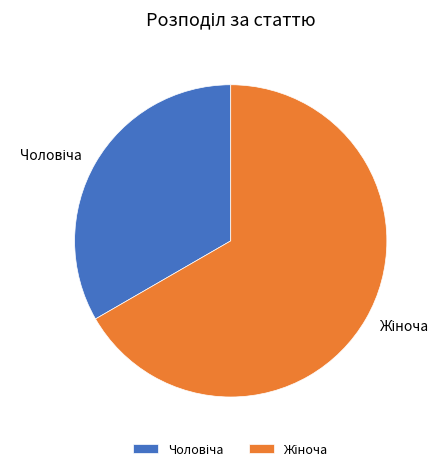

Is there any slice that represents more than half of the pie?

Yes